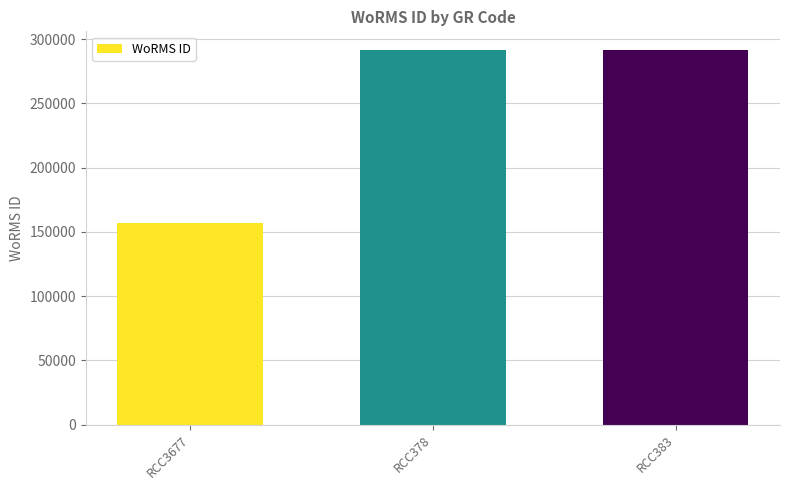

What is the smallest value displayed?

157240